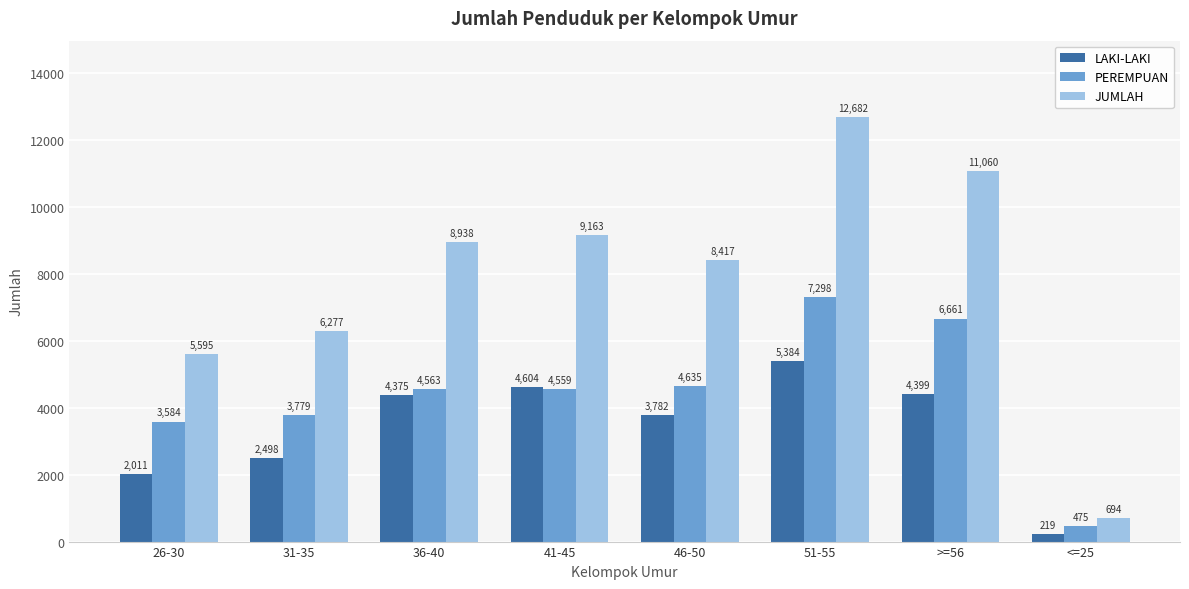

List the labels in order of PEREMPUAN value, largest first.

51-55, >=56, 46-50, 36-40, 41-45, 31-35, 26-30, <=25